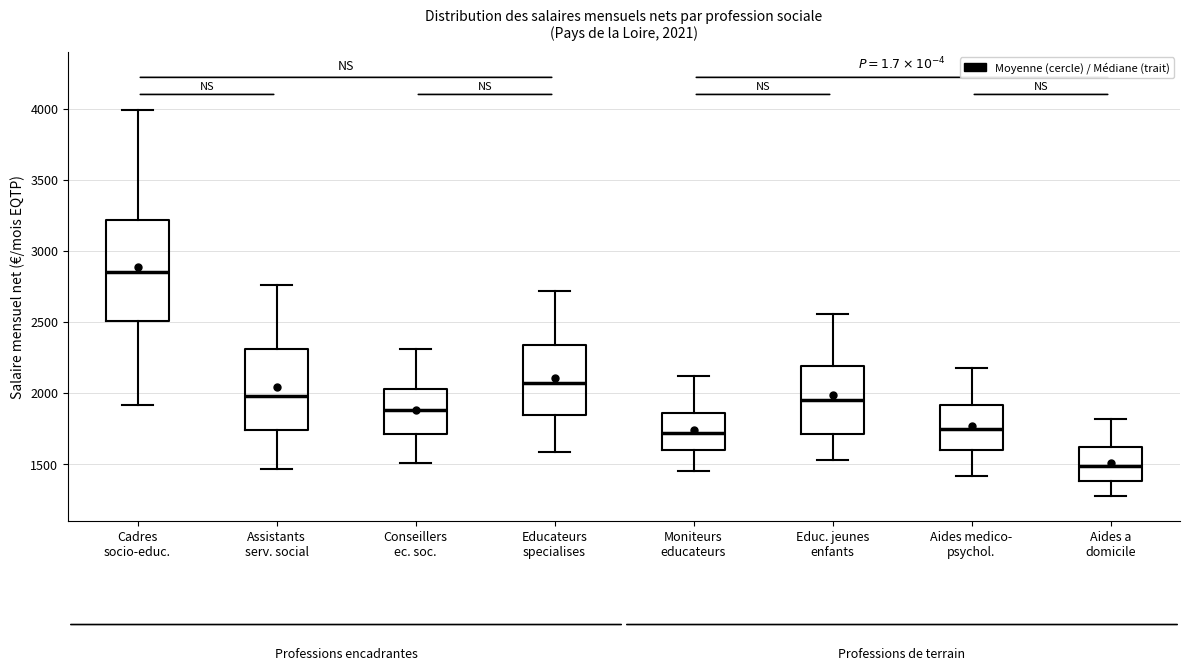

Which box has the lowest median line?

Aides a domicile